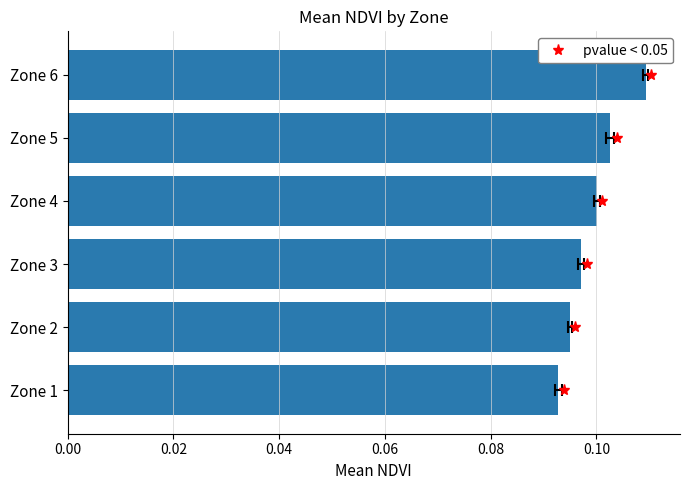

The value at Zone 1 is 0.1. True or false?

False